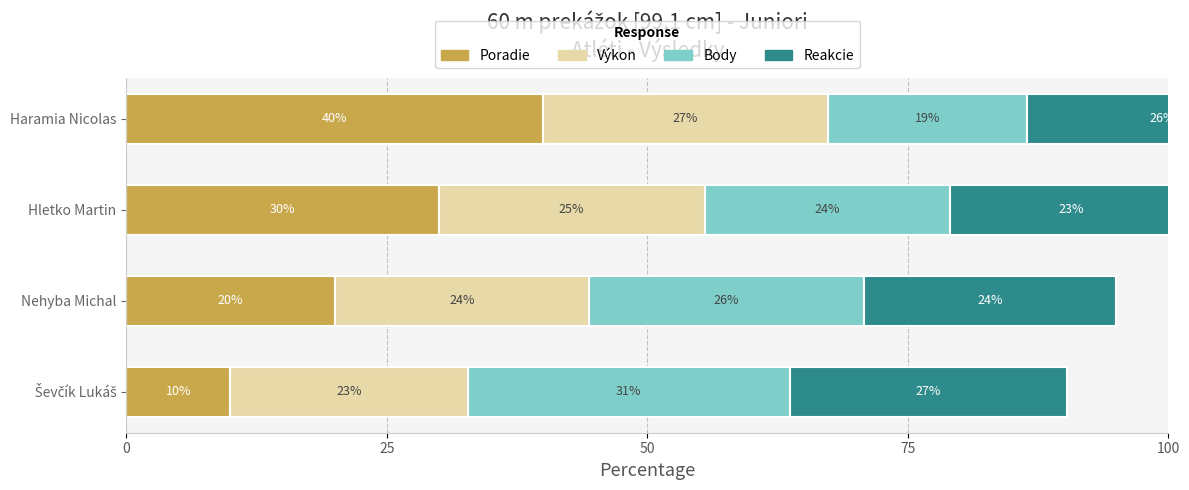

List the series in order of their peak value, lowest first.

Reakcie, Výkon, Body, Poradie